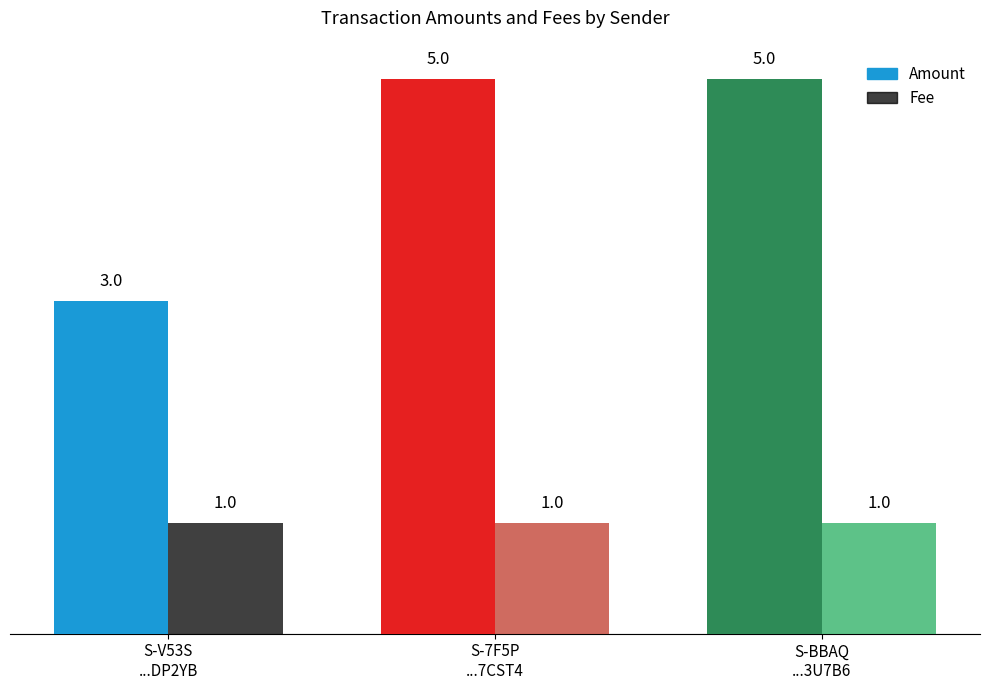

Rank the series at S-BBAQ
...3U7B6 from highest to lowest value.

Amount, Fee